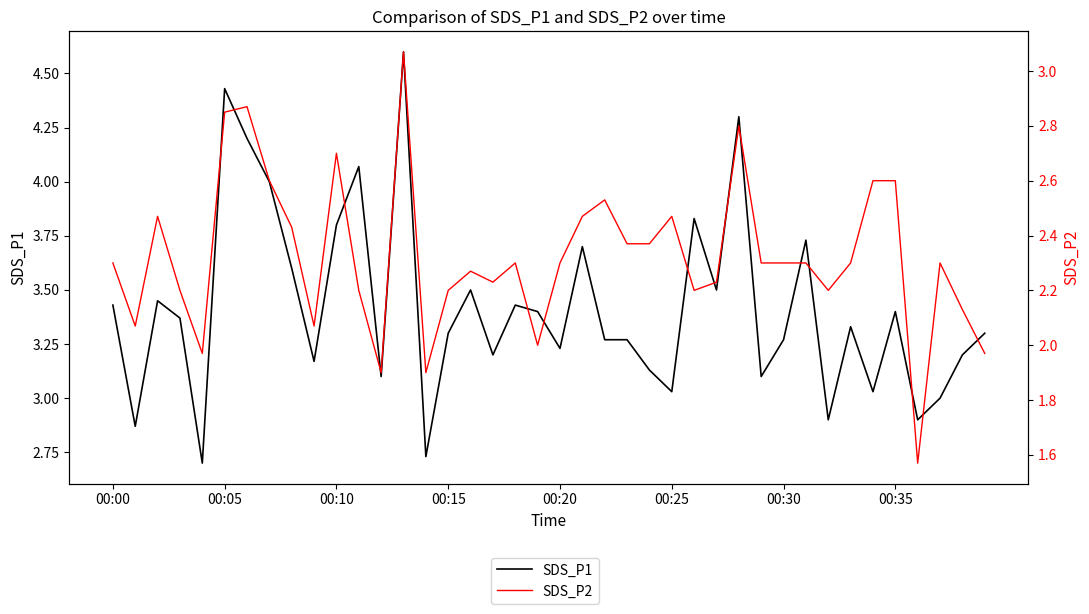

How many data points does each series have?

40